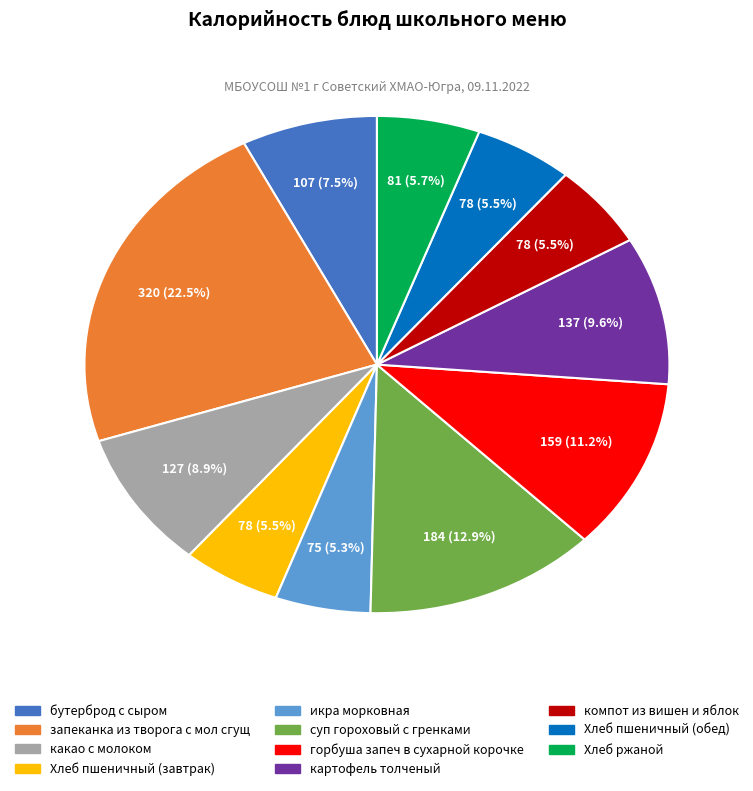

Combined, do запеканка из творога с мол сгущ and какао с молоком account for over 50%?

No